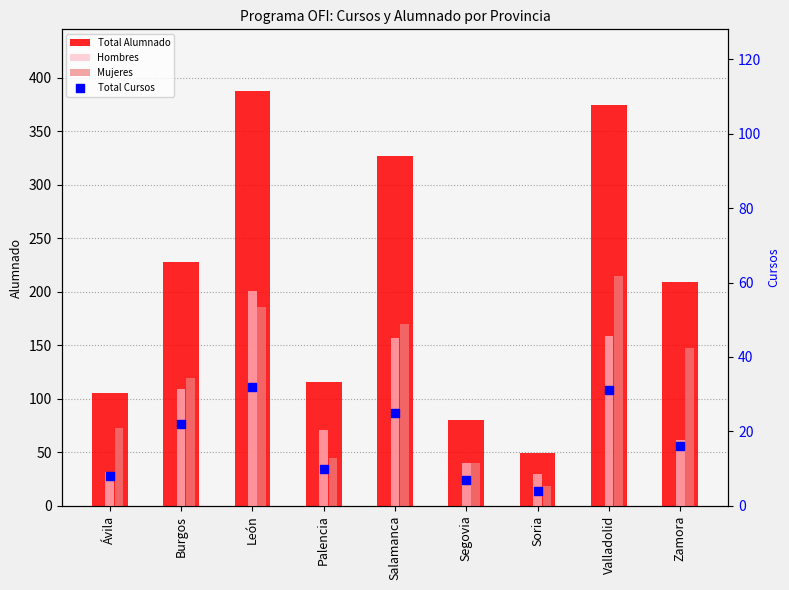

What are all the series names shown in the legend?

Total Alumnado, Hombres, Mujeres, Total Cursos